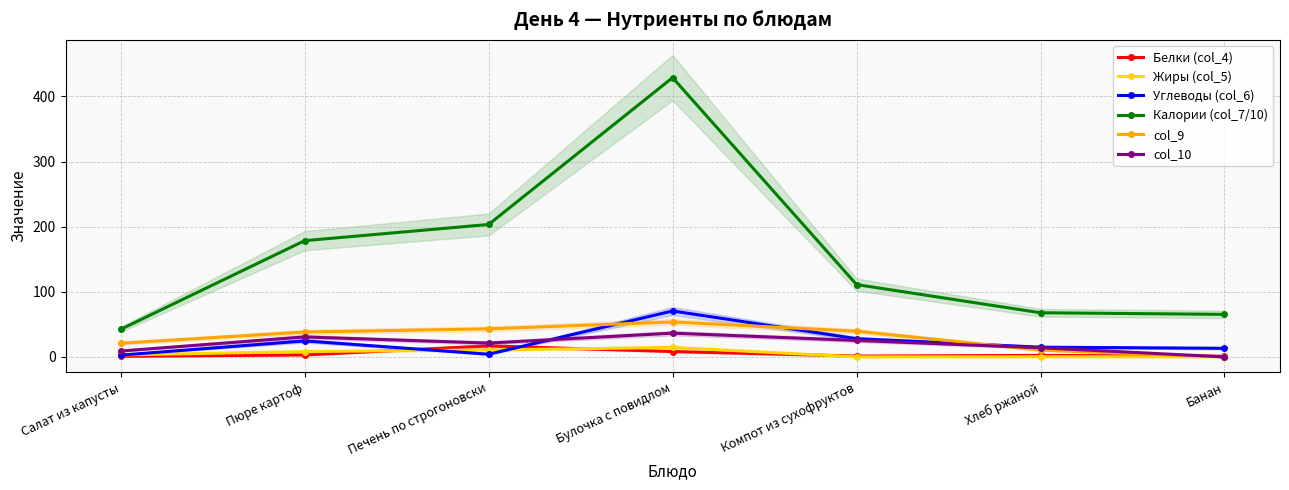

Does the chart display data point markers on the line(s)?

Yes